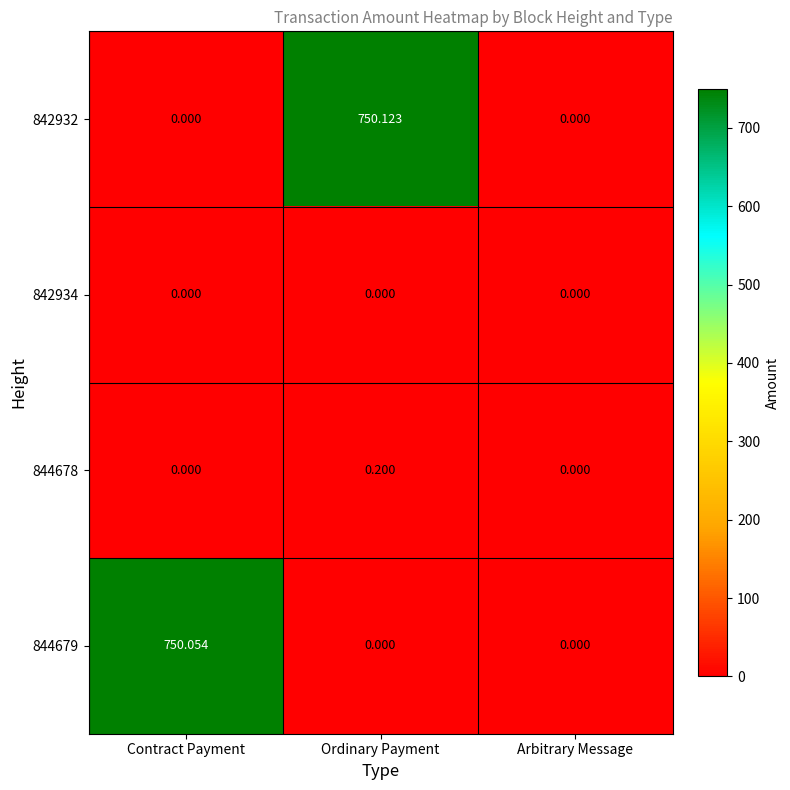

Which category has the highest value in the 844678 series?

Ordinary Payment